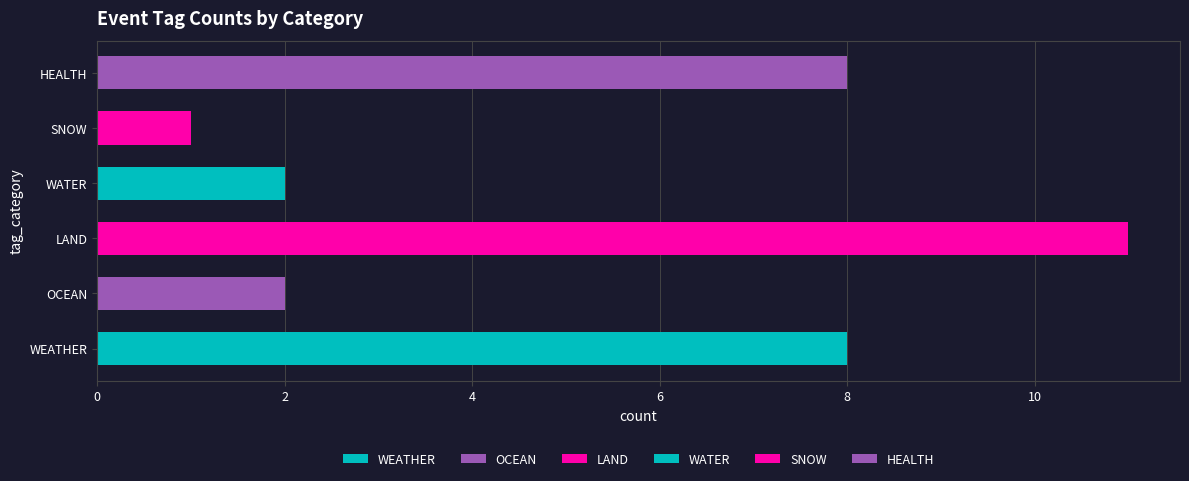

What are all the series names shown in the legend?

WEATHER, OCEAN, LAND, WATER, SNOW, HEALTH